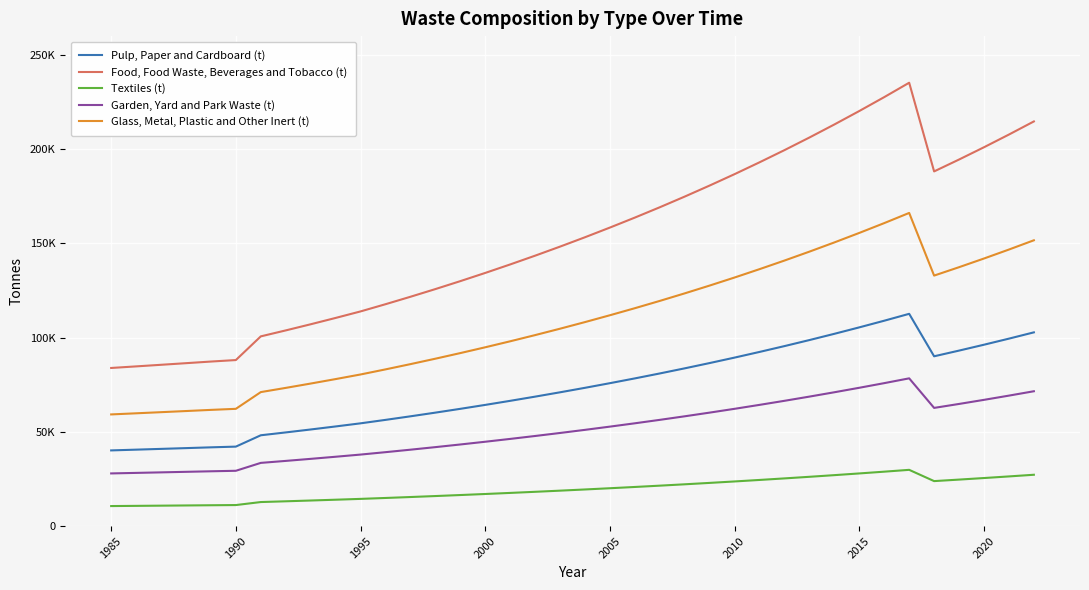

How many interior local valleys does the Glass, Metal, Plastic and Other Inert (t) series have?

1